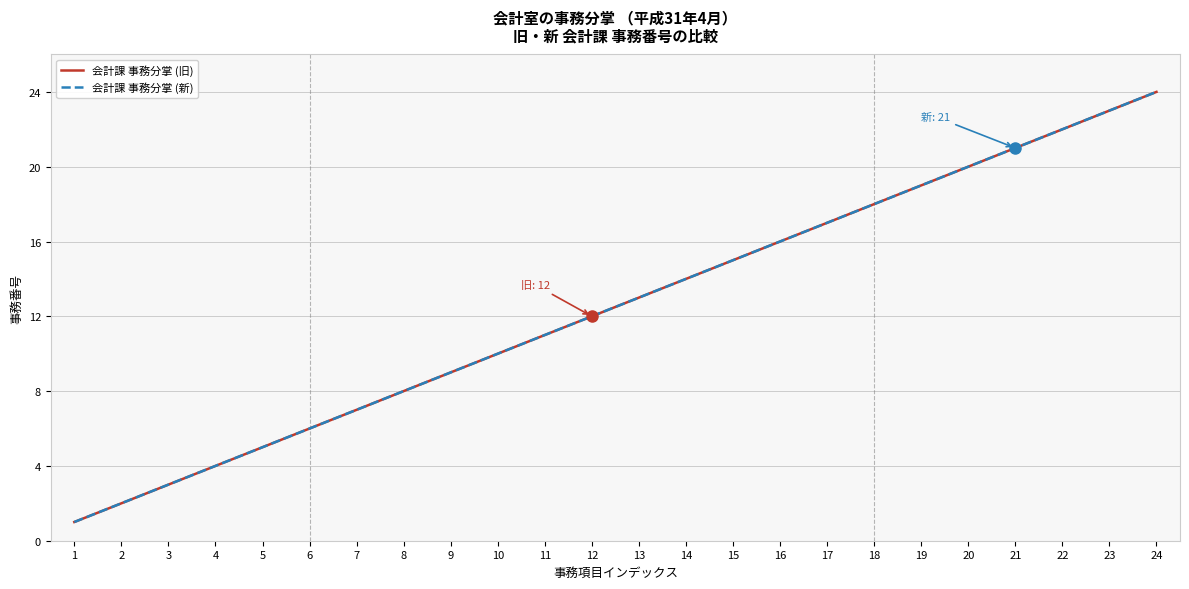

Does the chart have visible grid lines?

Yes